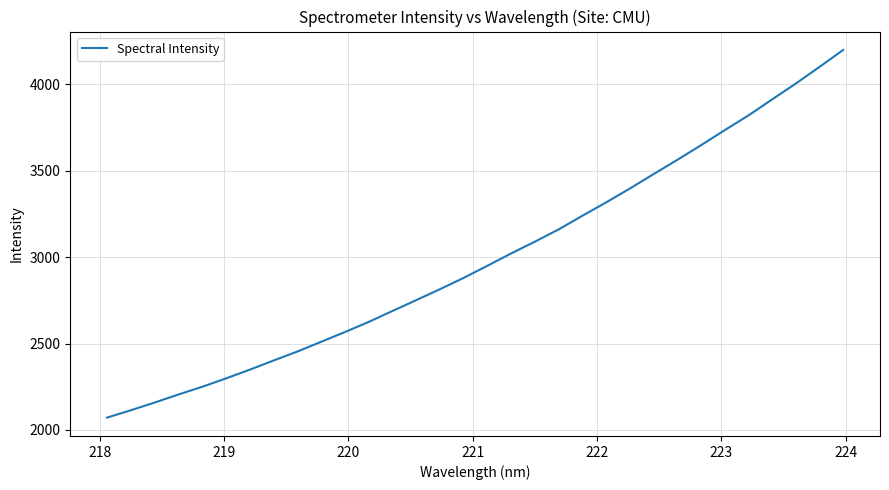

What is the greatest value displayed?

4199.2